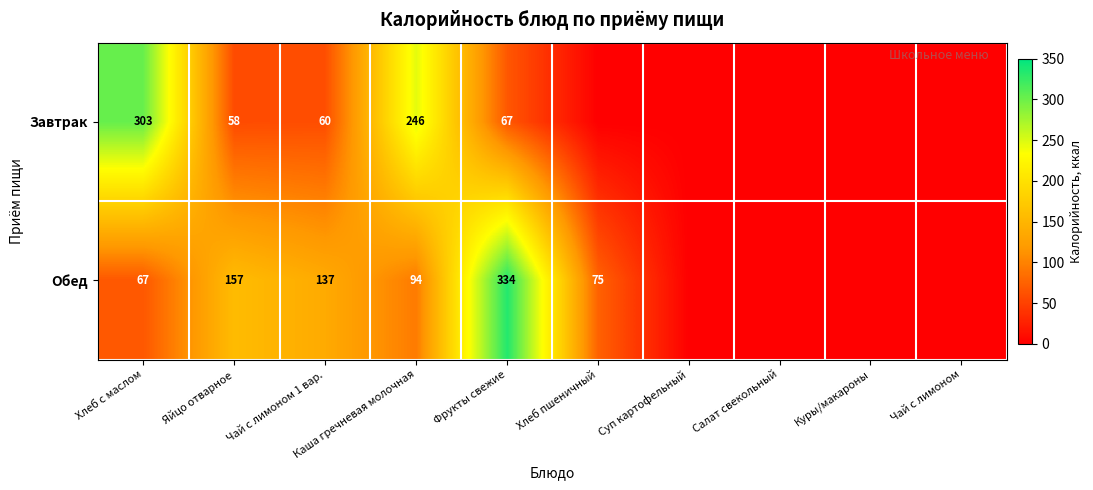

Is it true that Обед equals 56 at Яйцо отварное?

False